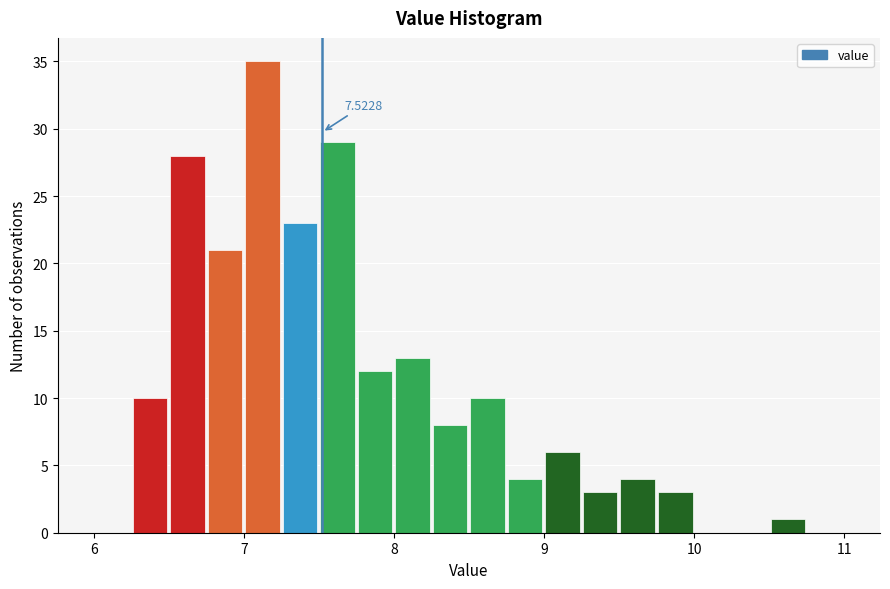

Read against the x-axis, roughly where is the centre of the tallest bar?

7.1